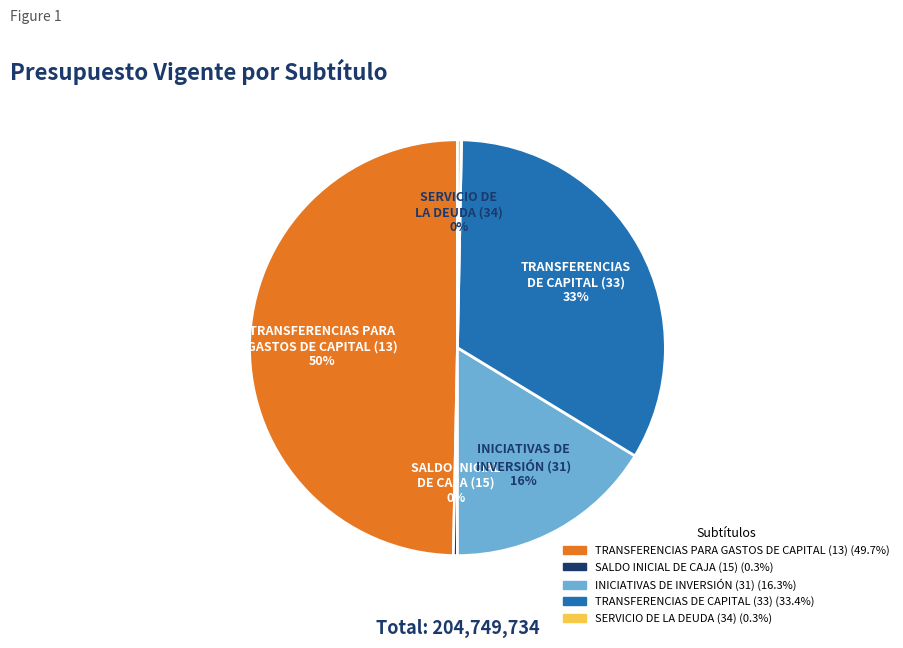

Does SALDO INICIAL DE CAJA (15) account for over 50% of the chart?

No